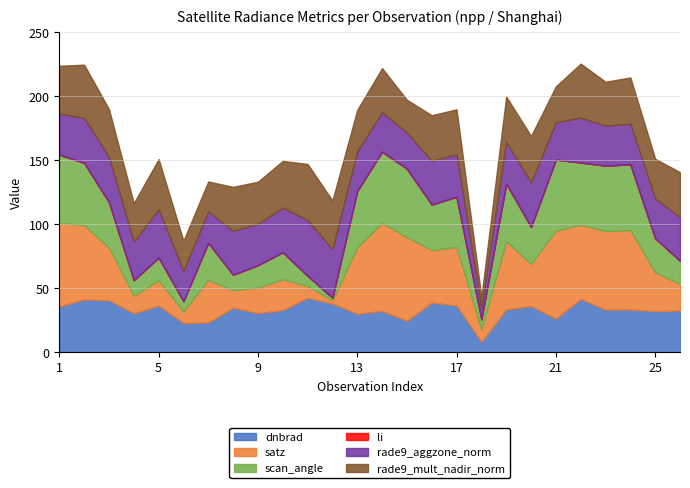

Reading left to right, list all the values displayed in this chart.

dnbrad: 1=35.8	2=41.2	3=40.6	4=30.4	5=36.4	6=22.8	7=23.2	8=34.8	9=30.6	10=32.9	11=42.5	12=38.0	13=30.1	14=32.2	15=24.6	16=38.8	17=36.5	18=8.2	19=33.4	20=36.0	21=26.2	22=41.6	23=33.2	24=33.4	25=32.1	26=32.6
satz: 1=65.2	2=58.1	3=41.1	4=13.7	5=19.9	6=9.1	7=33.3	8=13.7	9=19.9	10=24.1	11=9.1	12=2.4	13=51.8	14=68.8	15=65.3	16=41.0	17=45.7	18=9.3	19=53.2	20=33.0	21=68.8	22=58.0	23=61.6	24=62.1	25=30.3	26=20.7
scan_angle: 1=53.5	2=48.8	3=35.6	4=12.1	5=17.5	6=8.0	7=29.1	8=12.1	9=17.6	10=21.2	11=8.0	12=2.1	13=44.1	14=55.7	15=53.5	16=35.5	17=39.3	18=8.2	19=45.2	20=28.9	21=55.6	22=48.7	23=51.1	24=51.5	25=26.5	26=18.2
li: 1=0.0	2=0.0	3=0.0	4=0.1	5=0.2	6=0.0	7=0.0	8=0.0	9=0.0	10=0.0	11=0.0	12=0.0	13=0.1	14=0.0	15=0.1	16=0.1	17=0.0	18=0.0	19=0.0	20=0.0	21=0.0	22=0.0	23=0.0	24=0.0	25=0.1	26=0.0
rade9_aggzone_norm: 1=32.1	2=35.0	3=35.4	4=30.1	5=37.8	6=23.7	7=24.6	8=34.3	9=32.4	10=35.0	11=43.5	12=38.0	13=31.0	14=30.8	15=28.2	16=34.2	17=33.2	18=9.1	19=32.4	20=34.9	21=29.1	22=35.2	23=31.3	24=31.8	25=31.0	26=34.2
rade9_mult_nadir_norm: 1=37.3	2=41.7	3=37.3	4=30.1	5=39.2	6=23.5	7=23.4	8=34.4	9=32.9	10=36.4	11=44.0	12=38.0	13=32.4	14=34.6	15=25.7	16=35.6	17=35.1	18=8.4	19=35.7	20=36.2	21=28.1	22=42.2	23=34.3	24=36.1	25=31.2	26=35.0